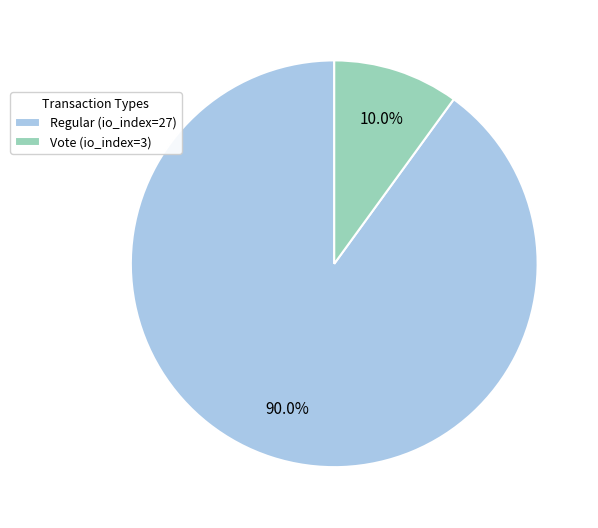

Count the number of slices in the pie.

2